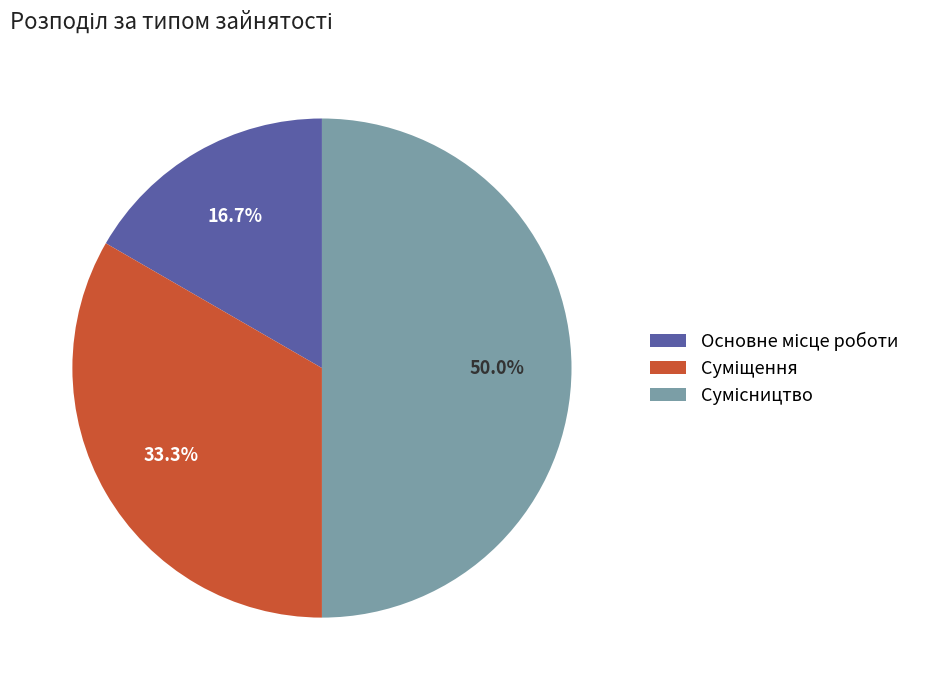

How many segments does this pie chart have?

3